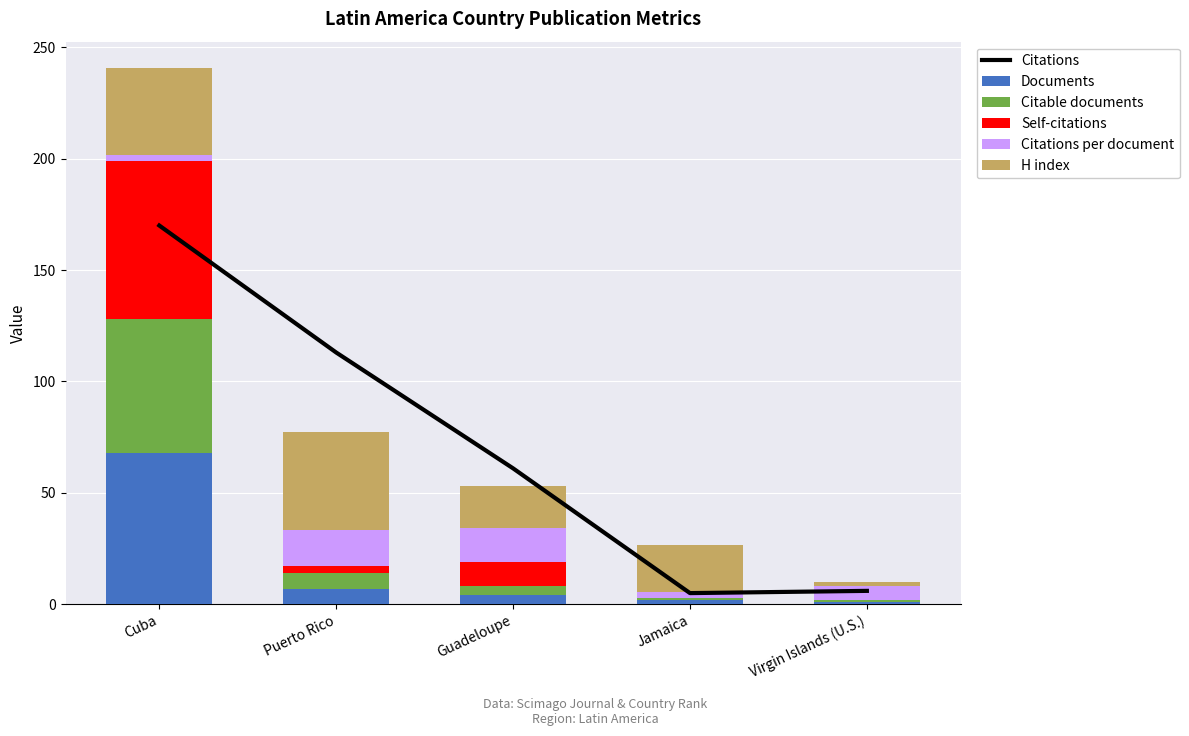

Where is H index nearest to the value 23?

Jamaica